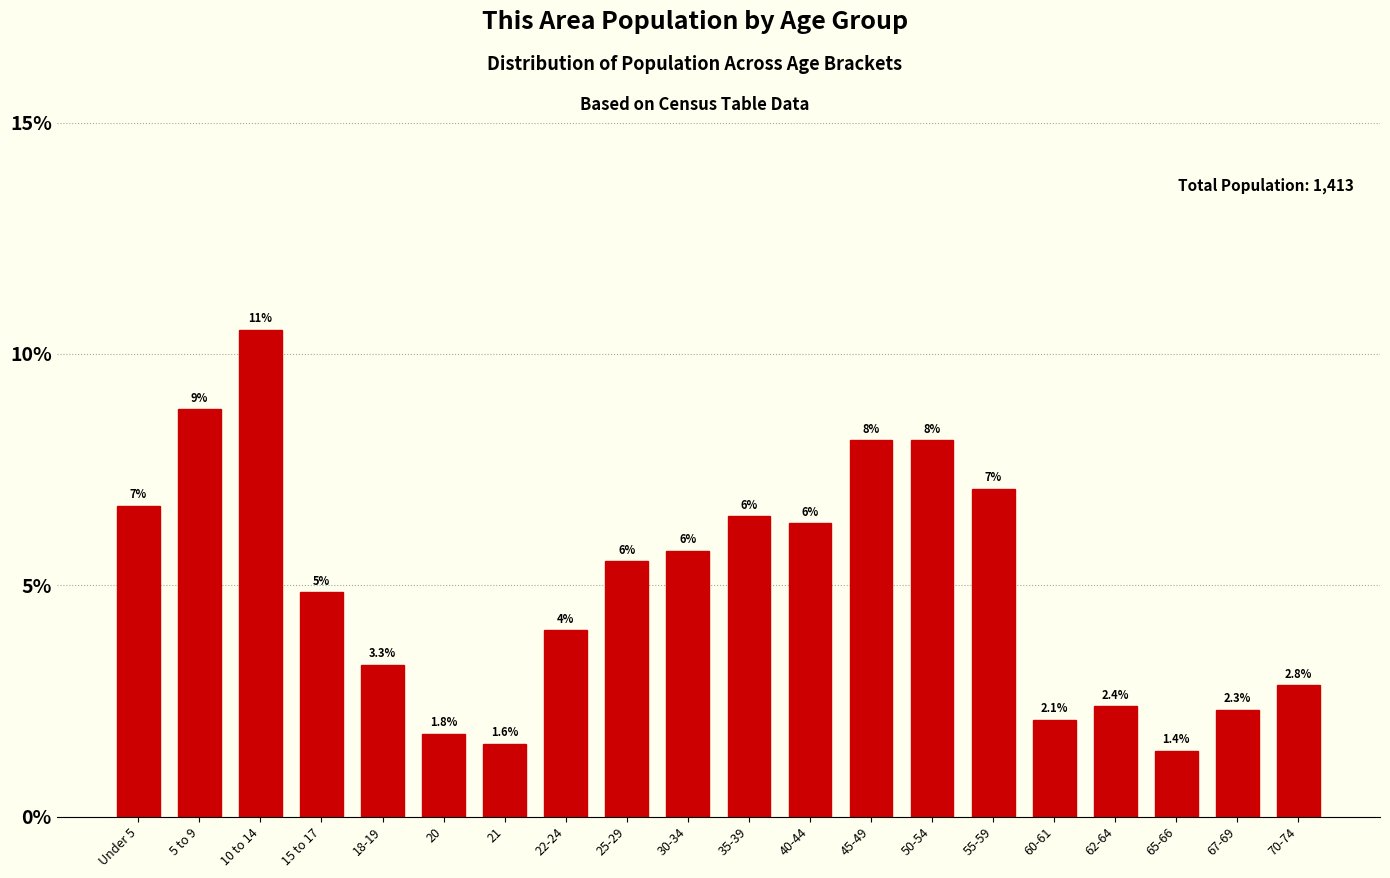

Does the chart contain any negative values?

No